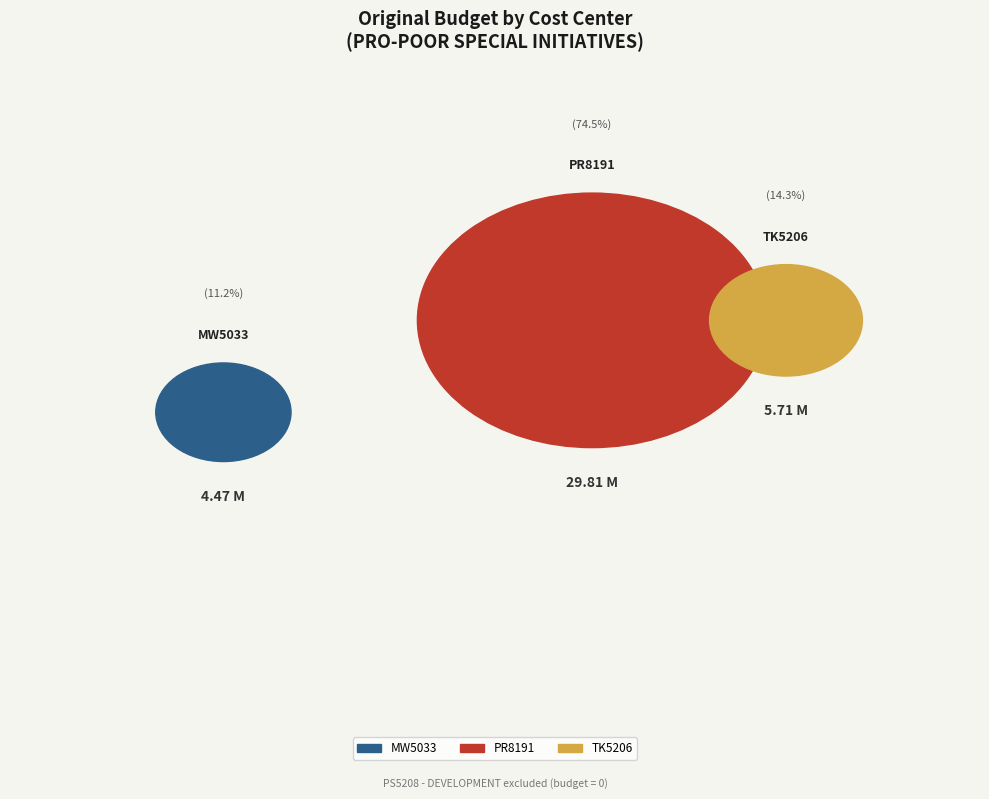

What is the change in value from PS5208 - DEVELOPMENT to TK5206 - DEVELOPMENT?

+5713000